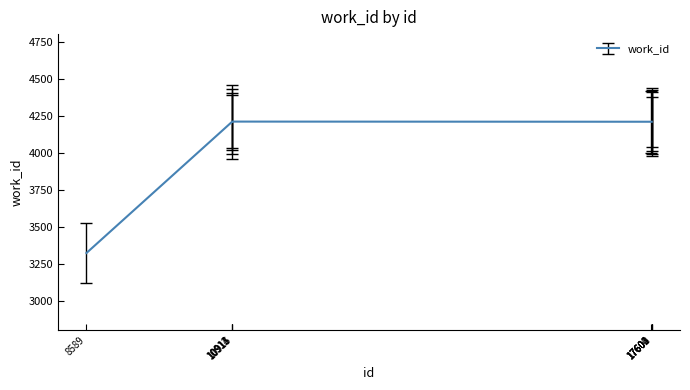

What is the change in value from 10913 to 17603?

-1